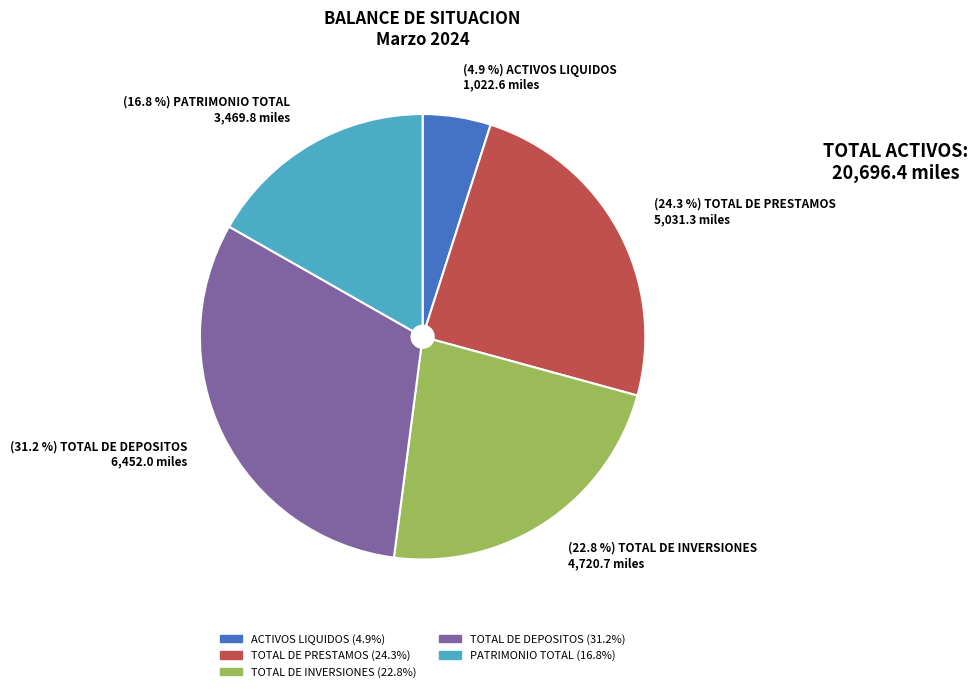

To the nearest percent, what is the average slice percentage?

20%